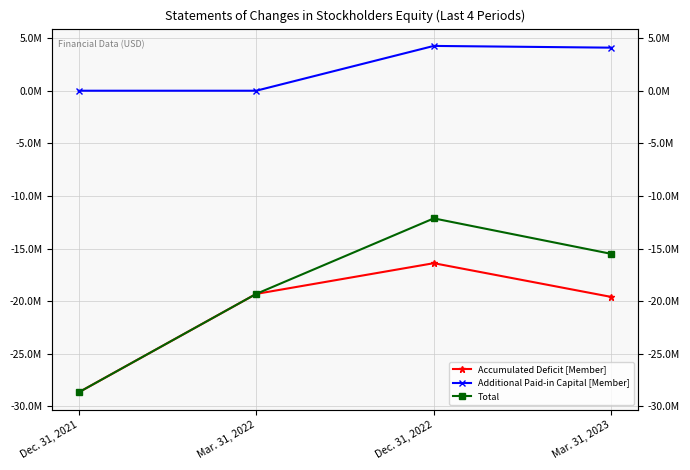

Read the Accumulated Deficit [Member] value at Dec. 31, 2022.

-16394089